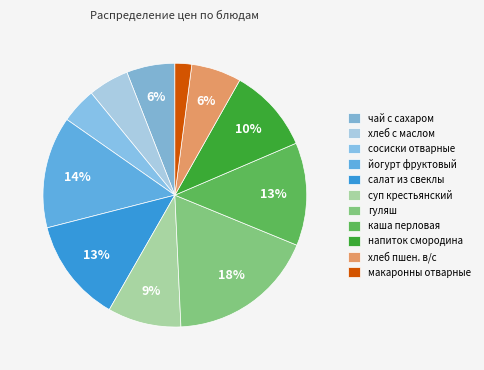

To the nearest percent, what portion does салат из свеклы represent?

13%